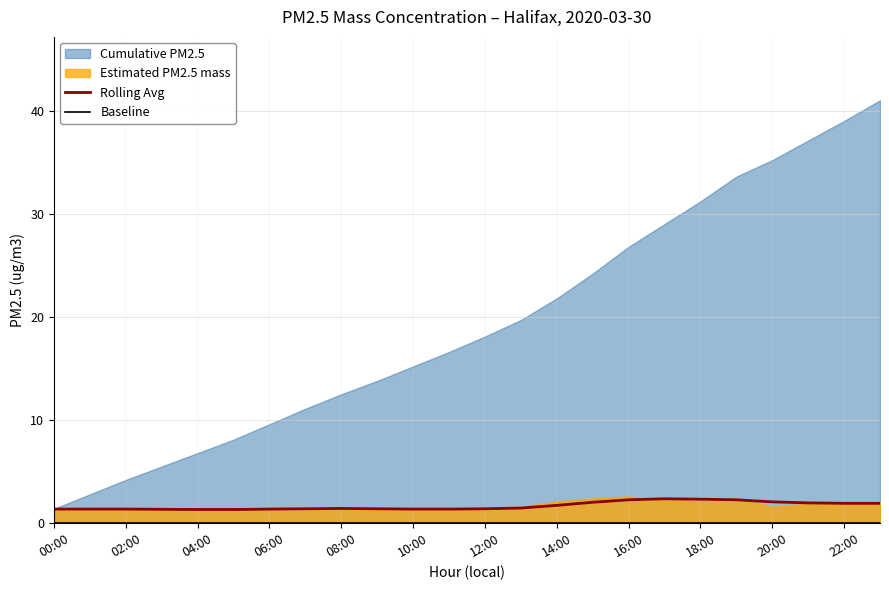

What is the label of the 2nd point from the left?

02:00